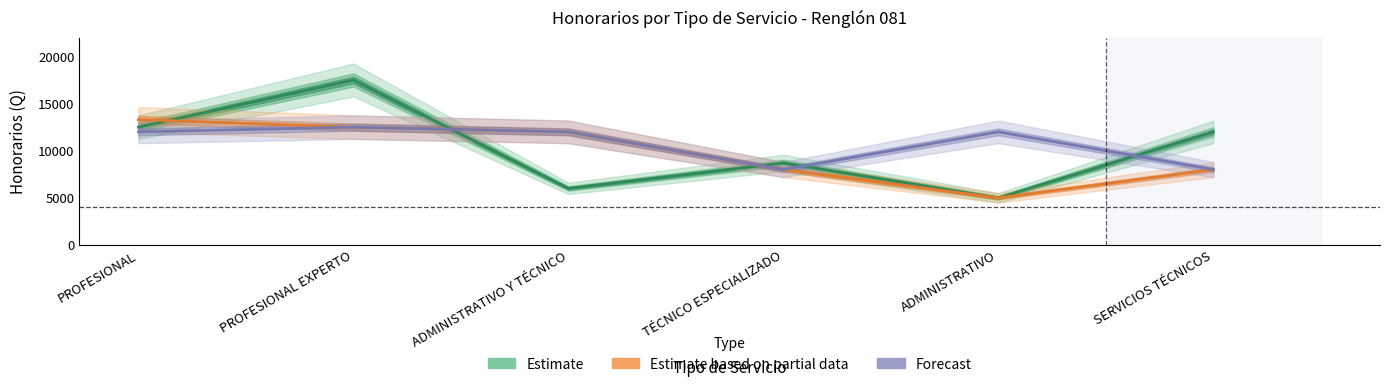

At which label does Forecast first exceed 12000?

PROFESIONAL EXPERTO